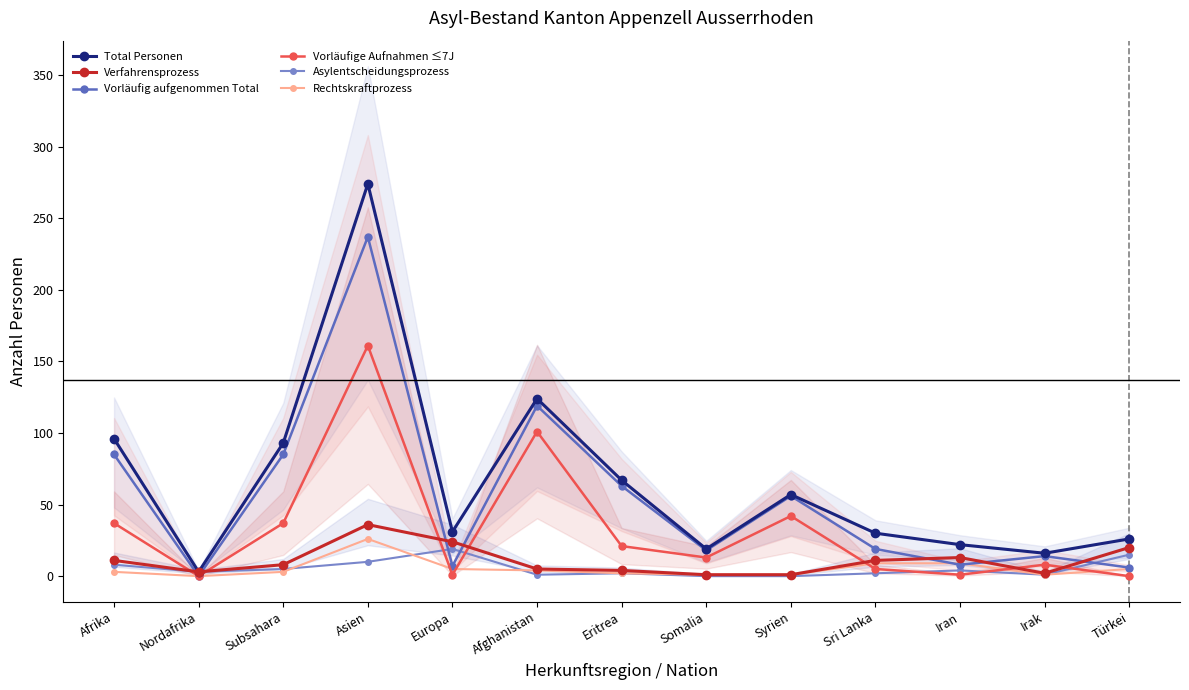

What is the difference between the highest and lowest values at Nordafrika?

3